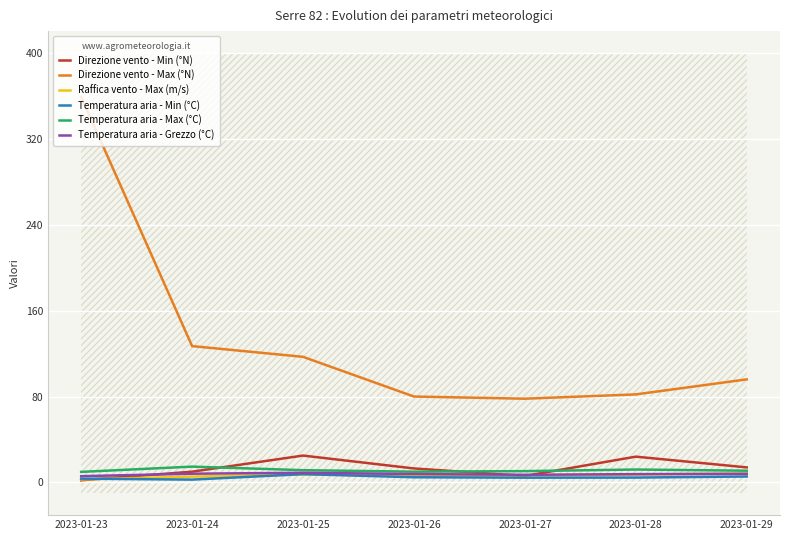

Count the number of data series in this chart.

6